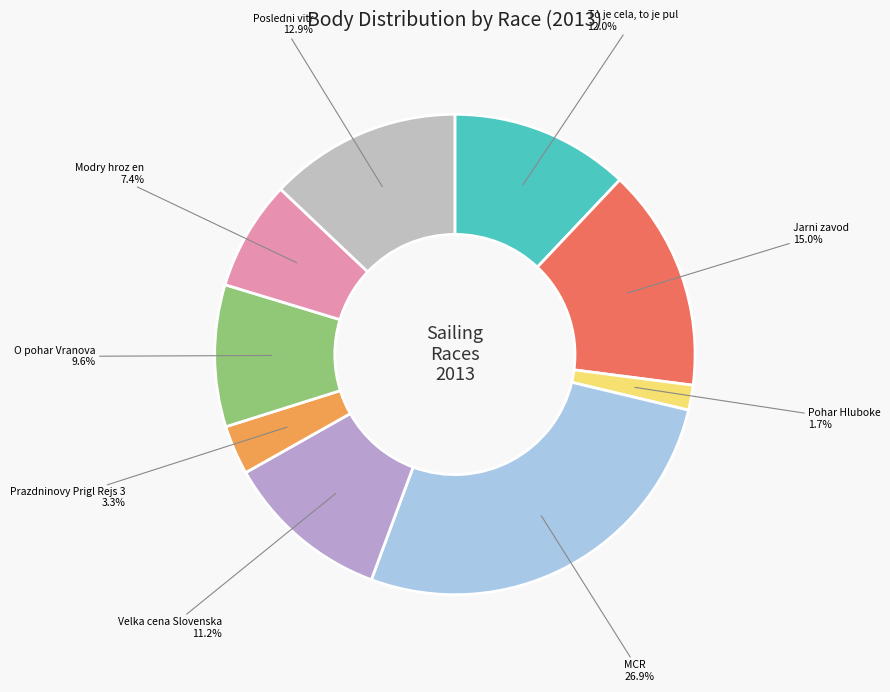

To the nearest percent, what is the average slice percentage?

11%